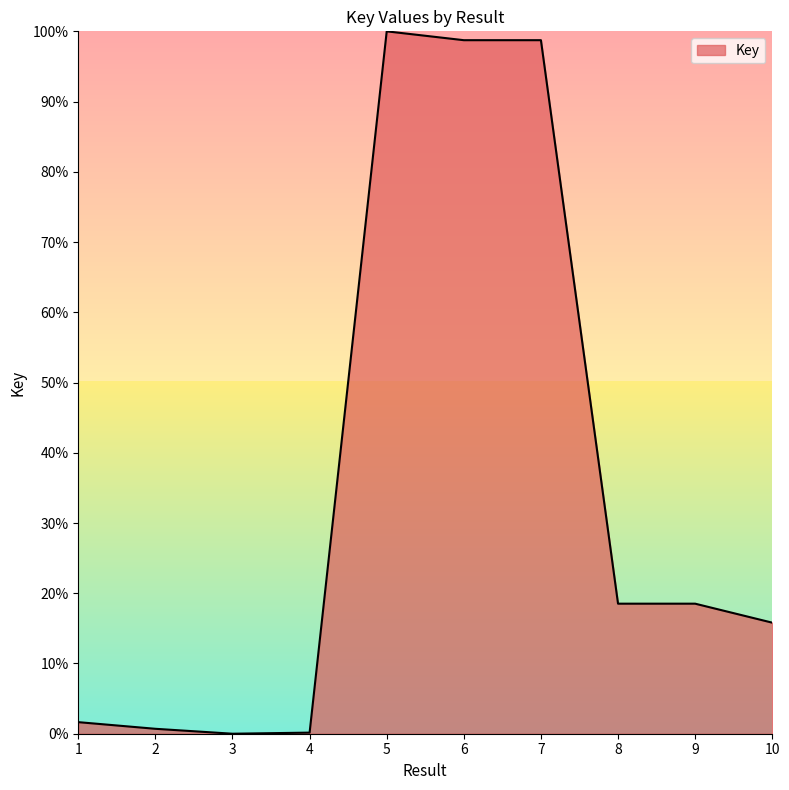

Does the chart display data point markers on the line(s)?

No